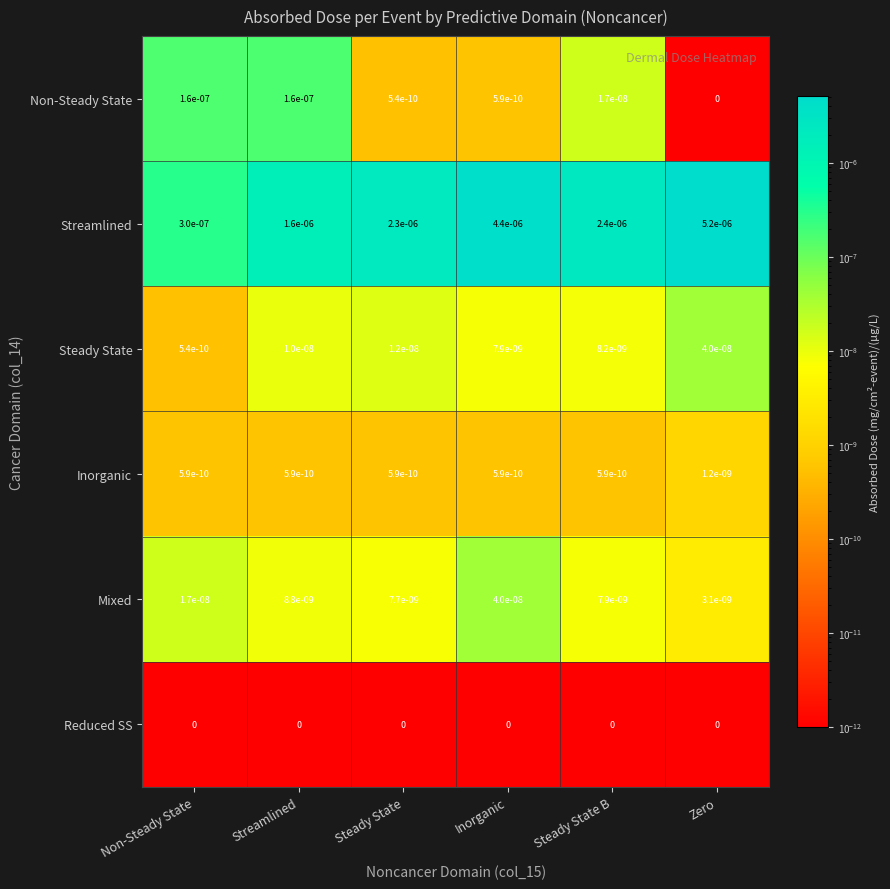

Count the number of categories in the chart.

6